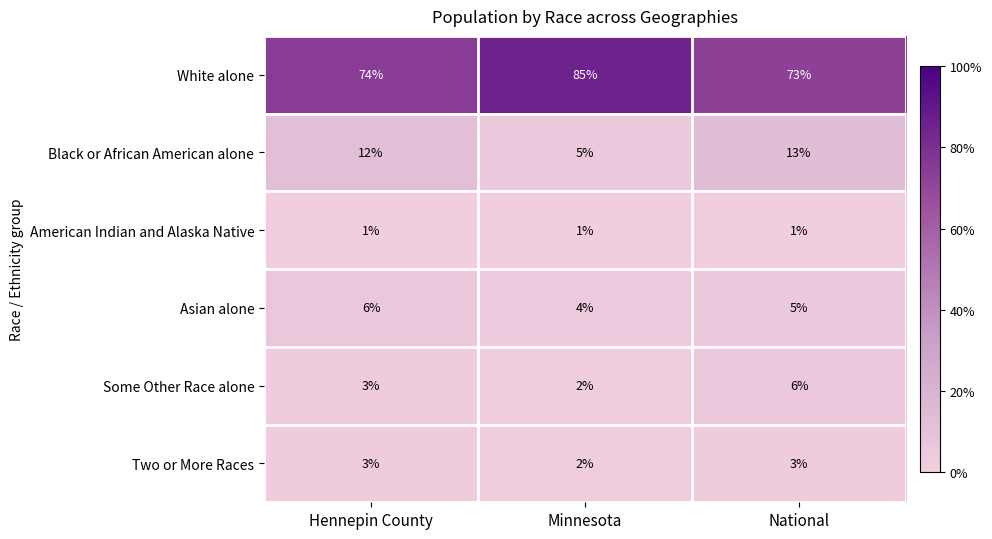

Read the Asian alone value at Hennepin County.

6